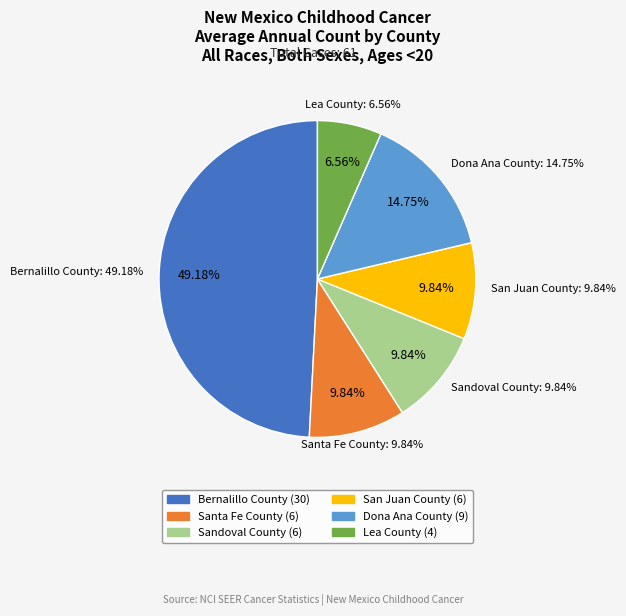

Which category has the biggest portion of the pie?

Bernalillo County